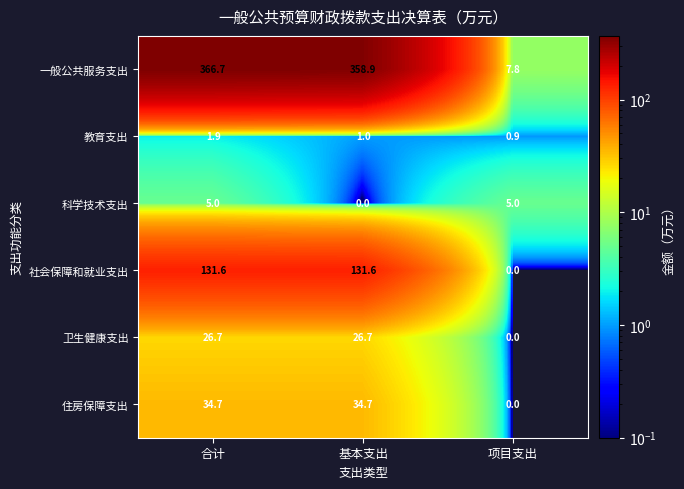

How many positive values does the 卫生健康支出 series have?

2